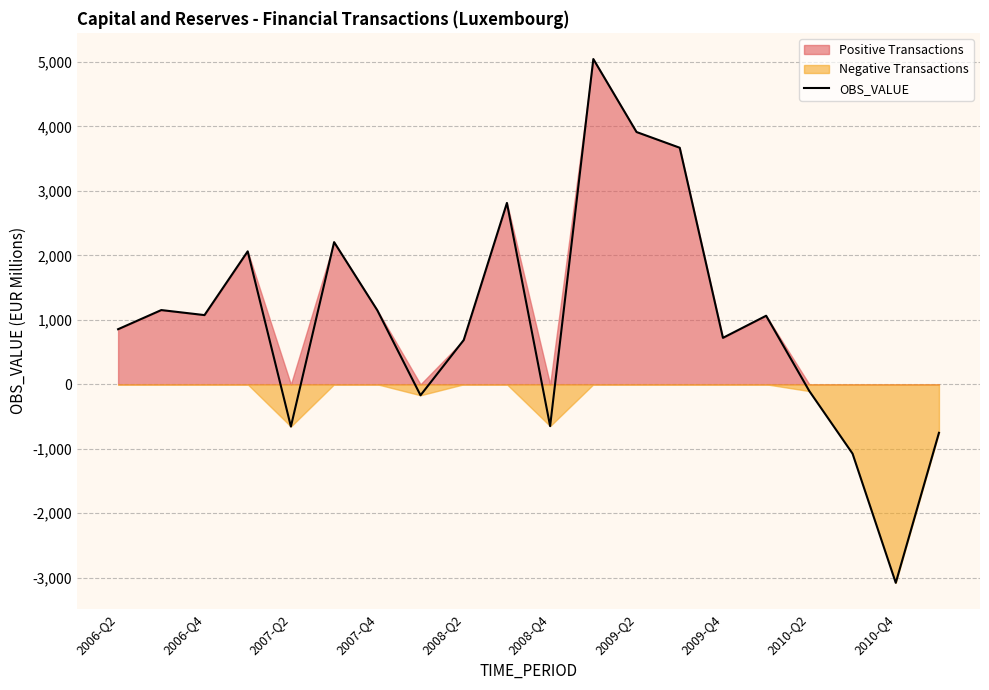

Which category has the lowest value in the OBS_VALUE series?

2010-Q4